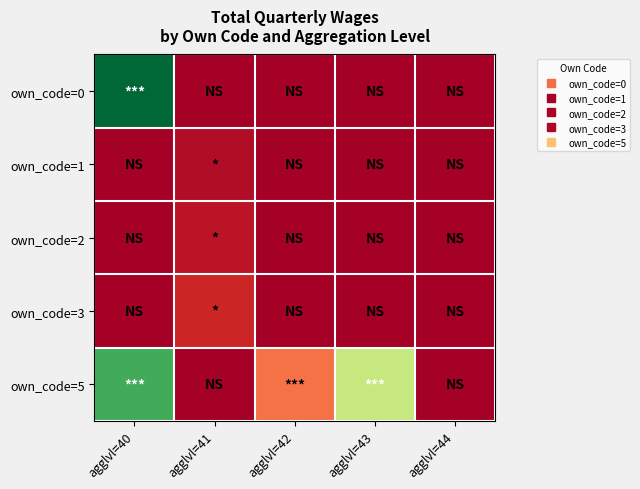

Between agglvl=40 and agglvl=42, which series saw the biggest shift?

own_code=0